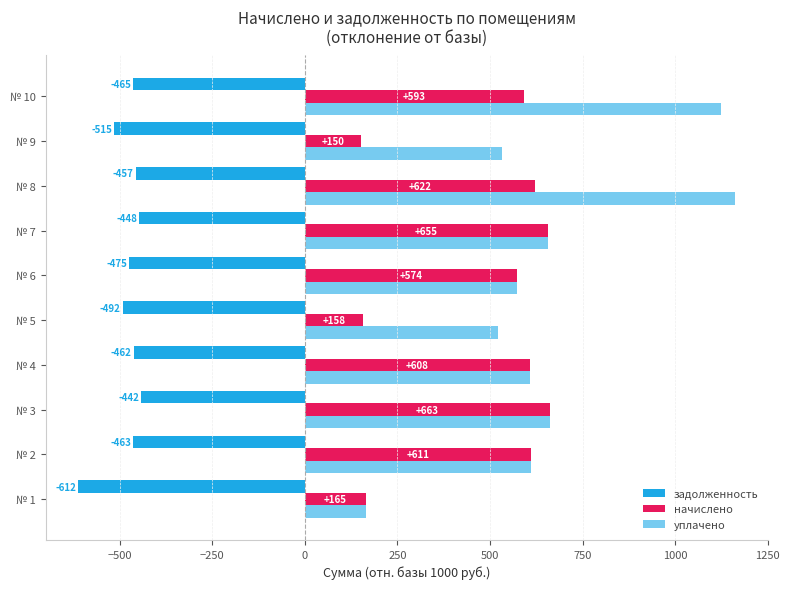

Count the number of categories in the chart.

10